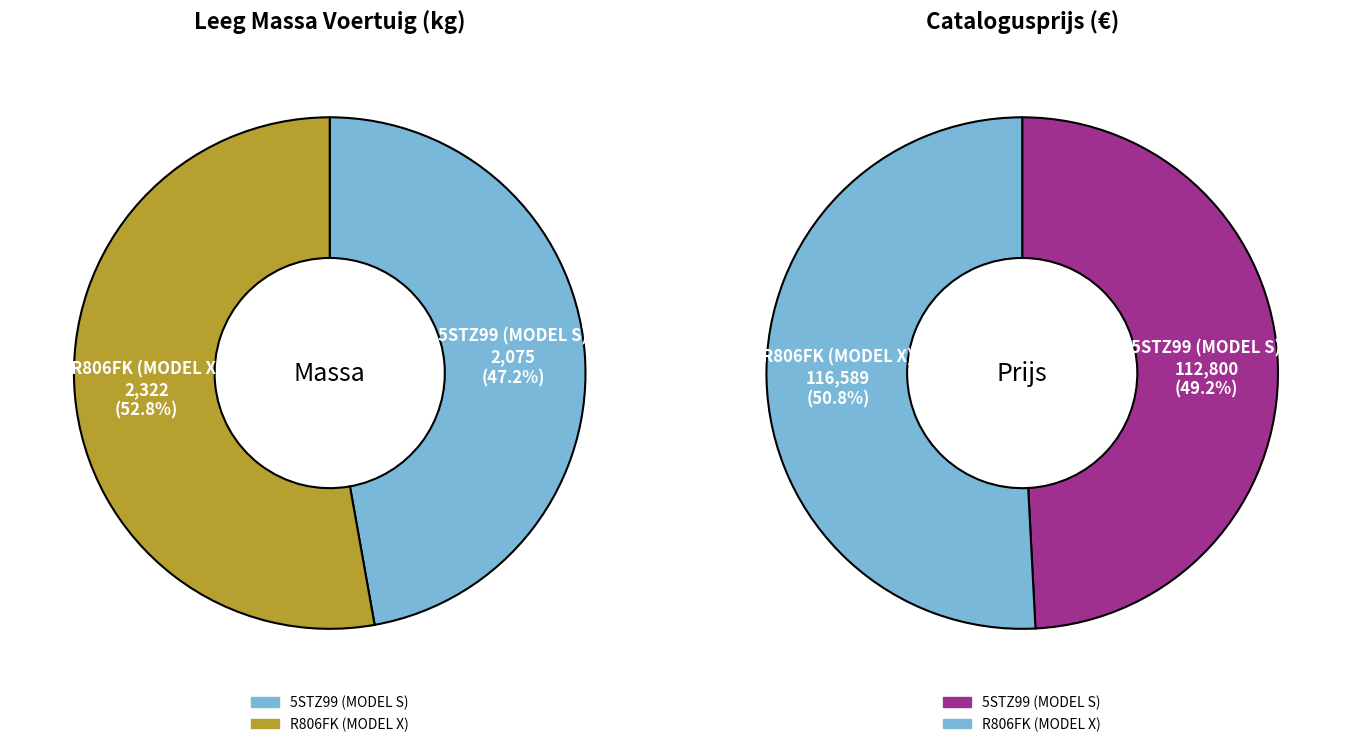

To the nearest percent, what is the combined percentage of 5STZ99 (MODEL S) and R806FK (MODEL X)?

100%